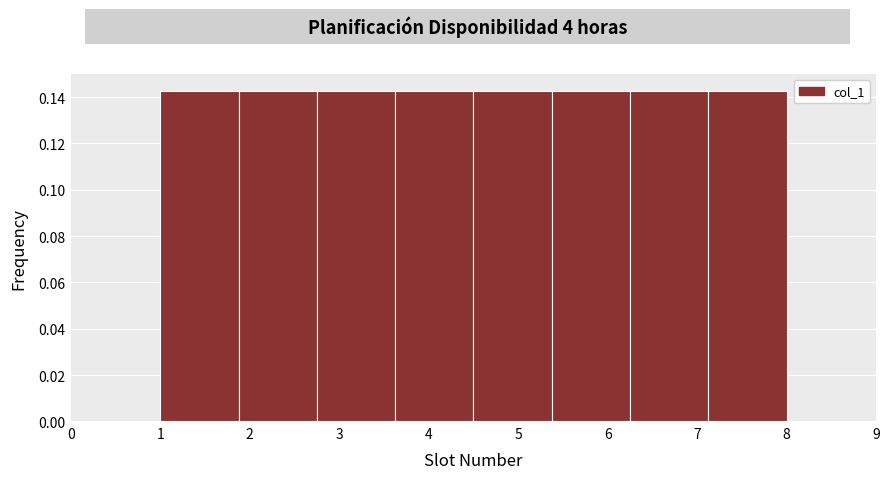

How tall is the bar that spans 4.5 to 5.4 on the x-axis? Neither the bar edges nor the heights are printed on the chart, so give them approximately, as read against the axes.

0.142